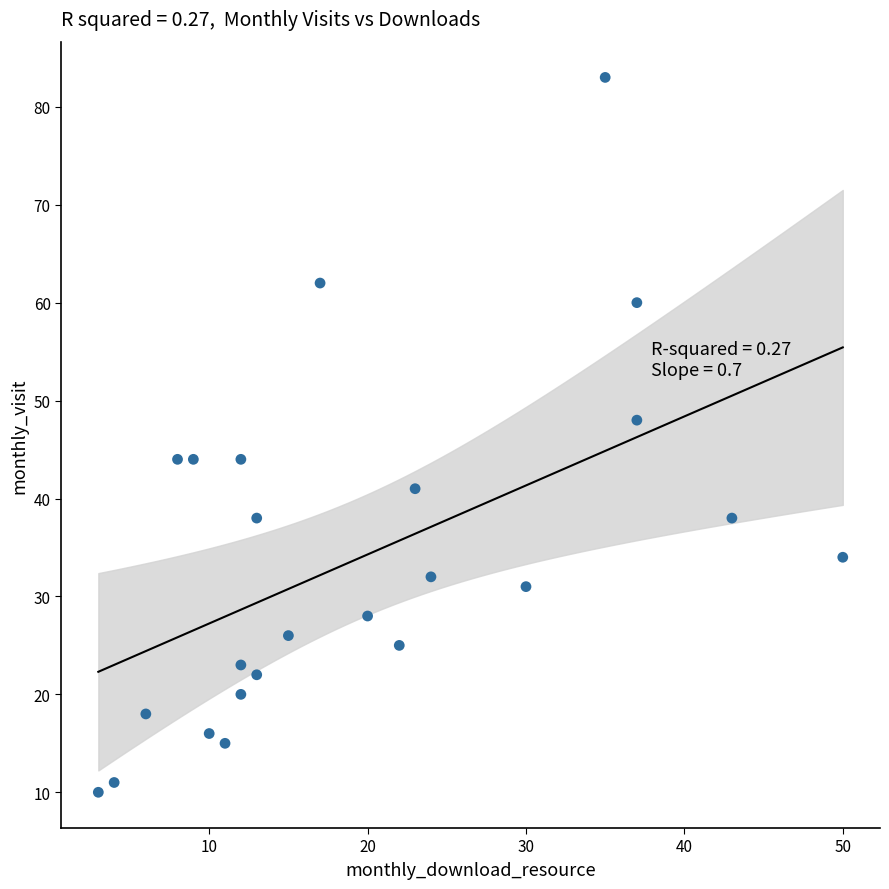

What is the range of Y values (max minus min)?

73